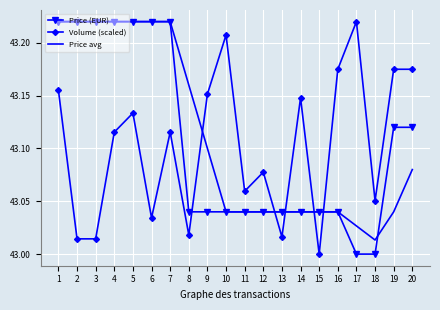

True or false: Price avg has a value of 43.0 at 14.

True